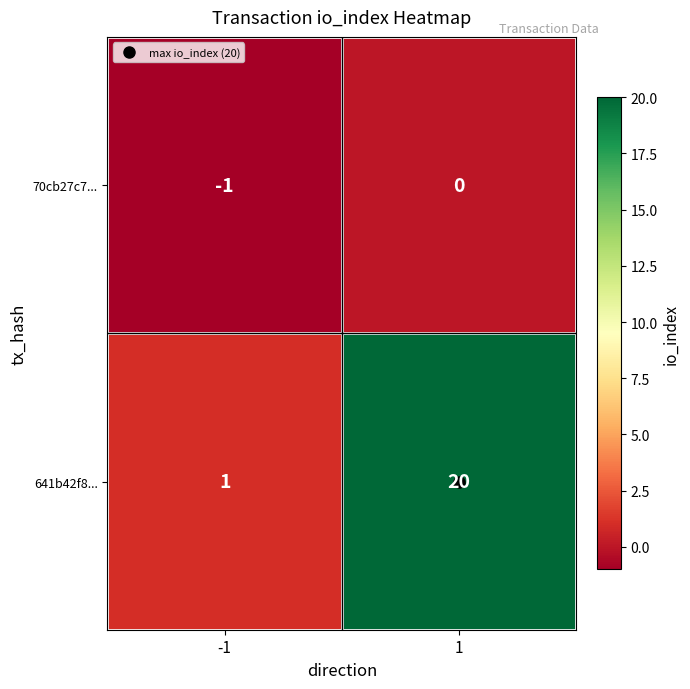

The 70cb27c7... series shows 0 at -1. True or false?

False